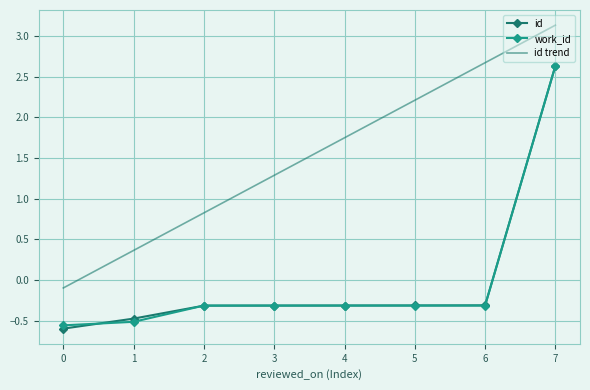

At which label does work_id first exceed 0?

7